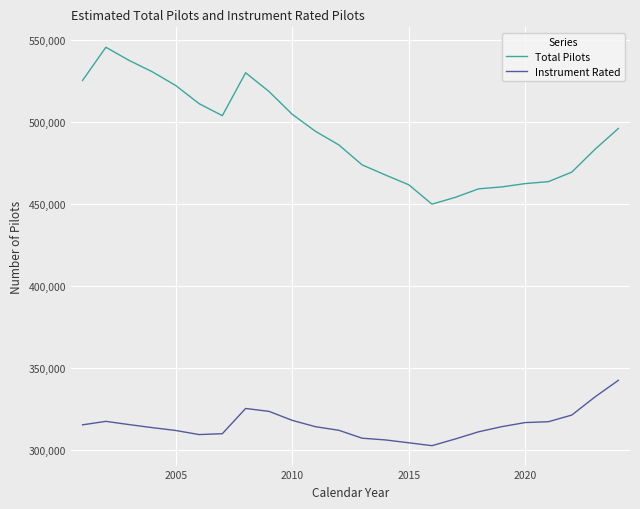

Which series has the largest range (max minus min)?

Total Pilots